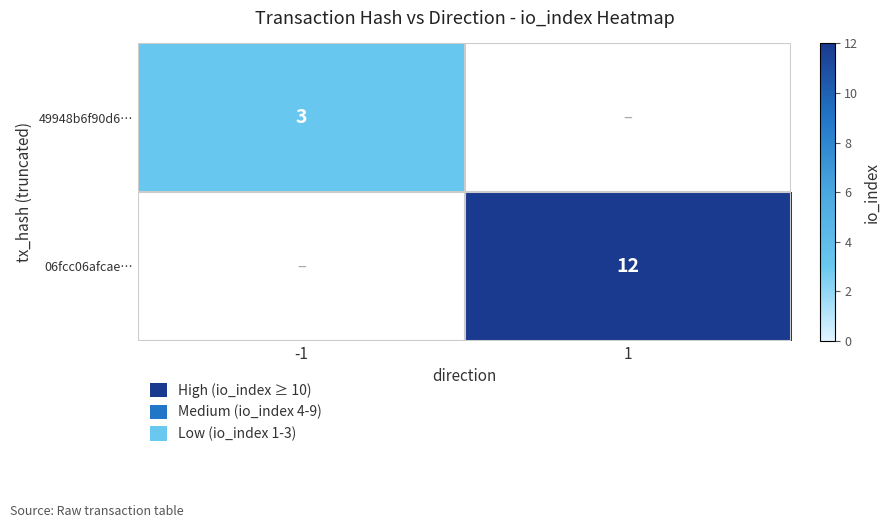

The value of 49948b6f90d6… at -1 is 3. True or false?

True